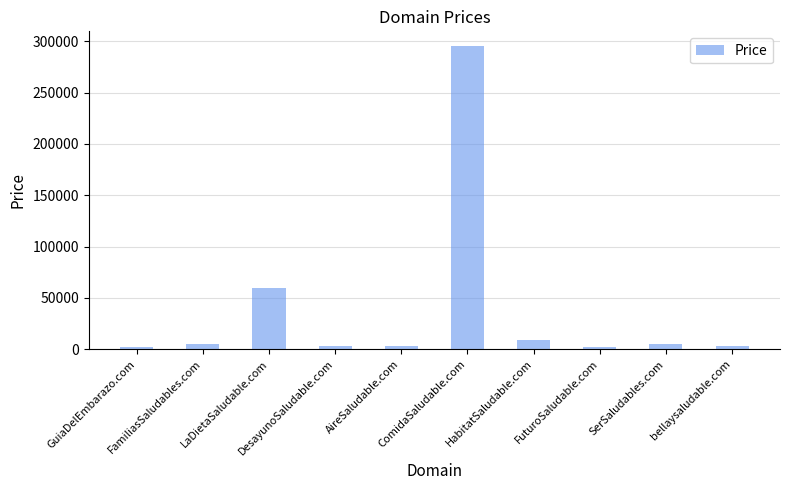

The chart shows a value of 8888 at HabitatSaludable.com. True or false?

True